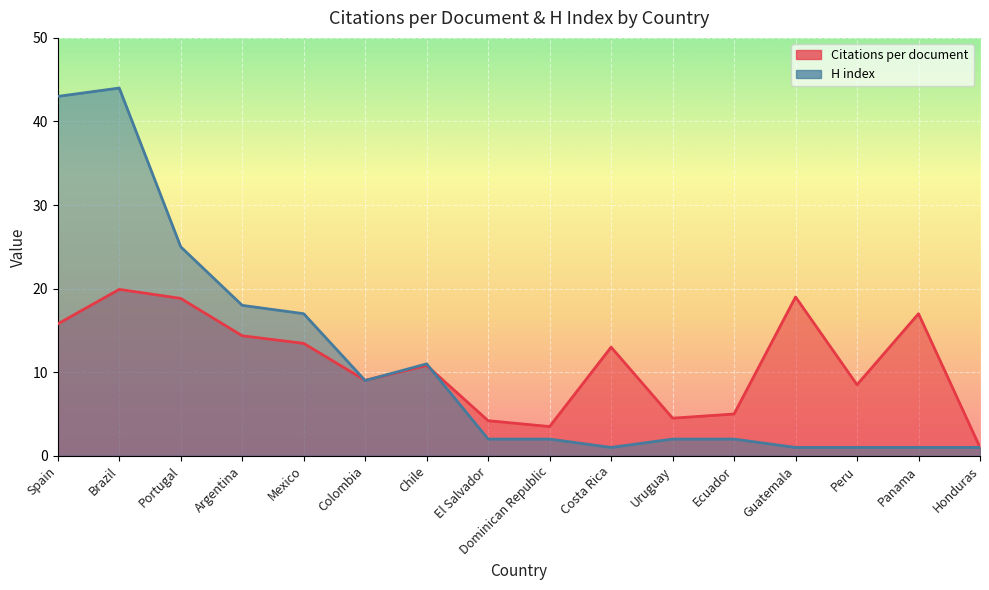

List the series in order of their peak value, highest first.

H index, Citations per document